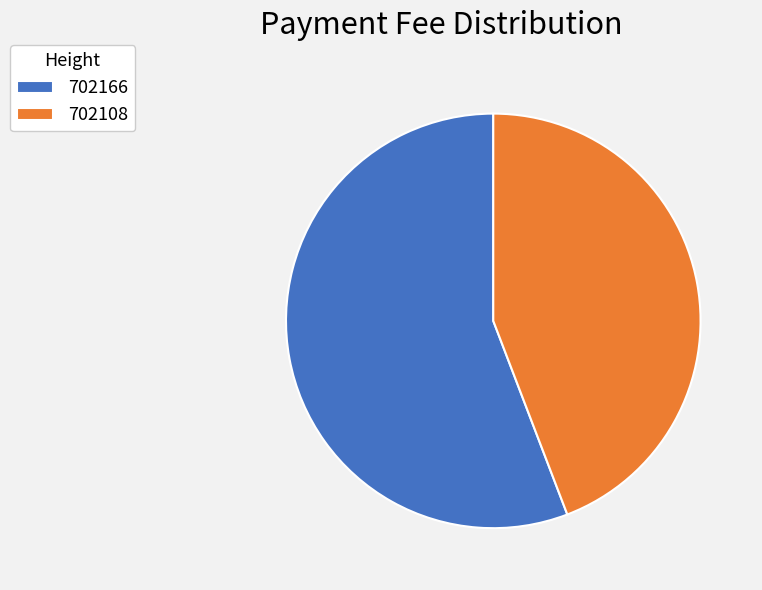

Which category accounts for the majority?

702166